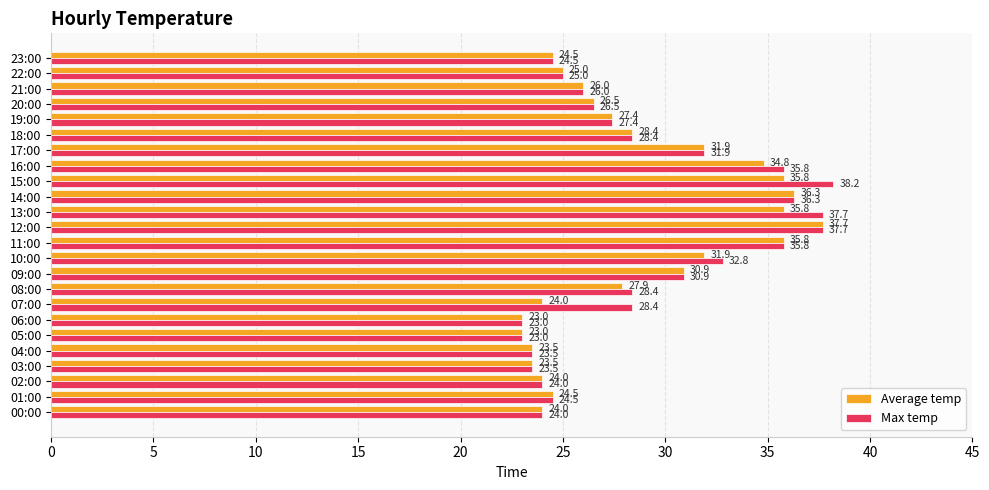

What is the difference between the maximum and minimum values in the Max temp series?

15.2